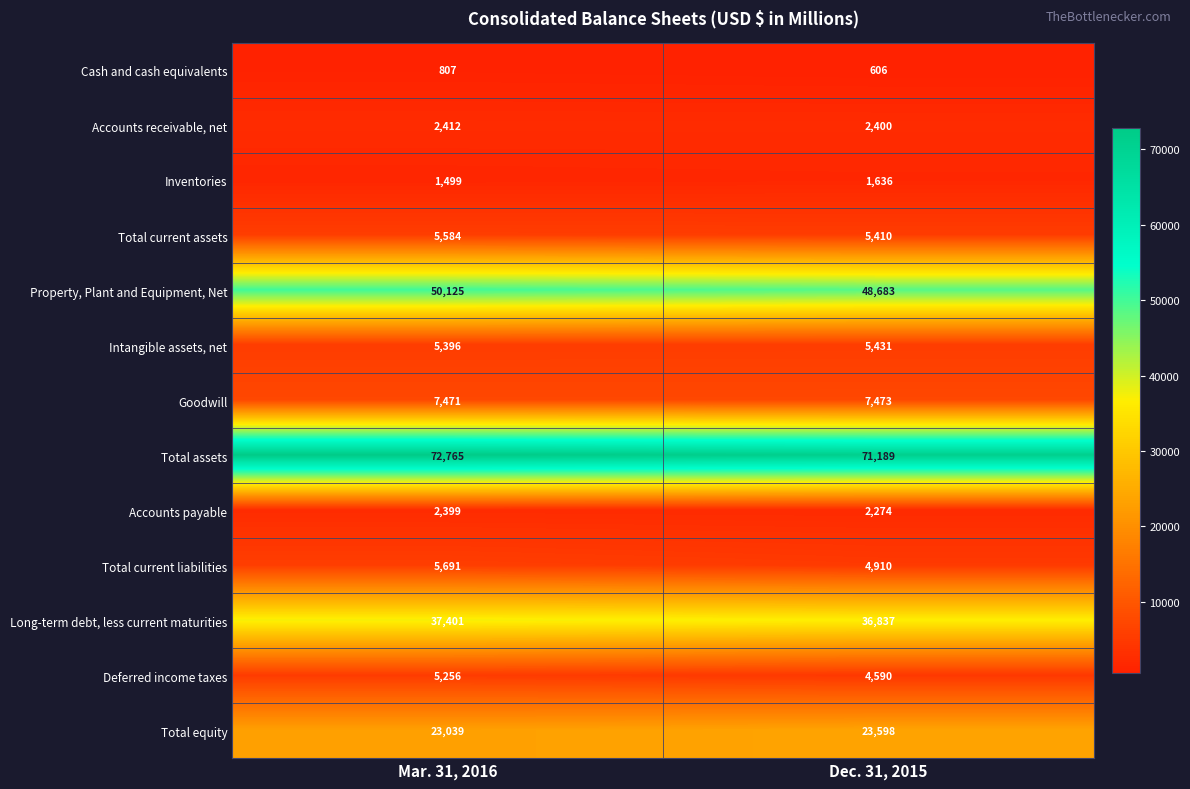

What is the smallest value displayed?

606